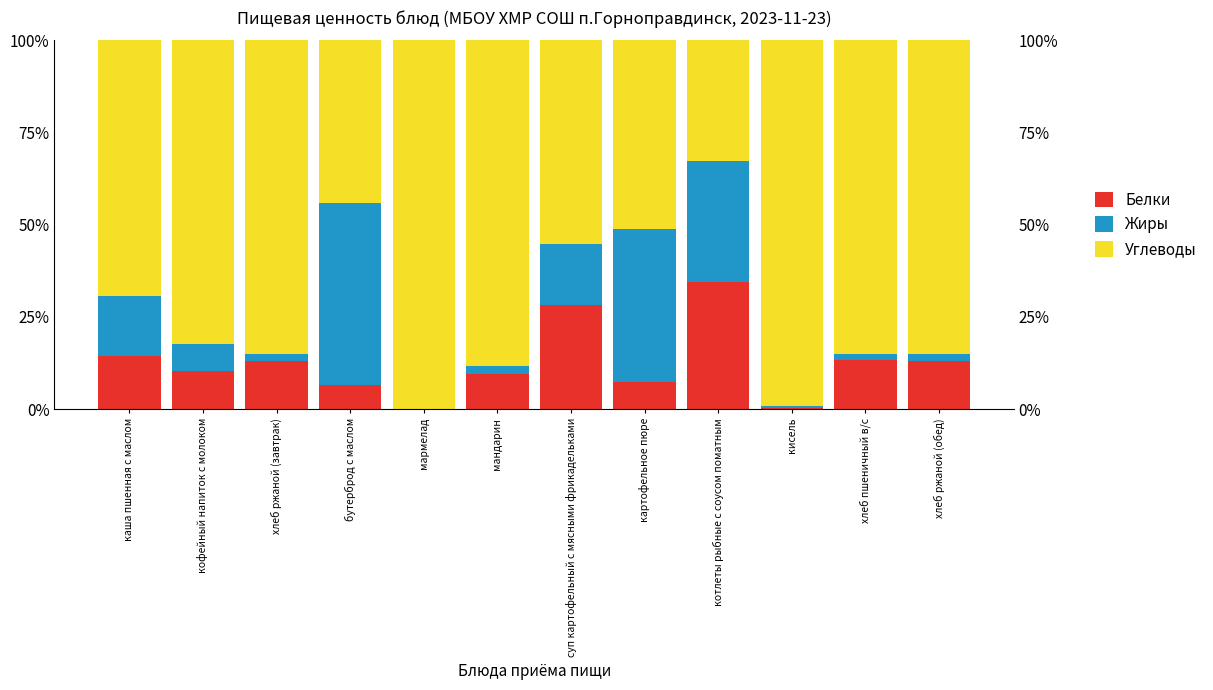

How many bars are there in total?

36